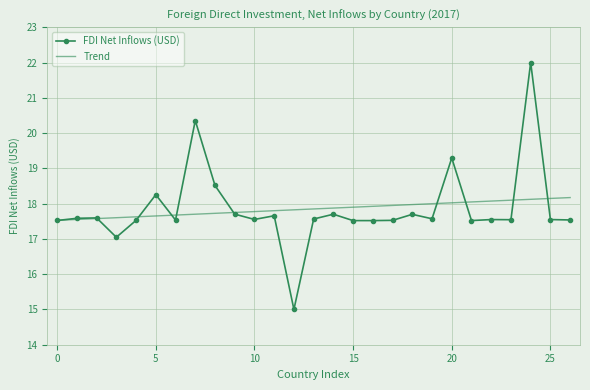

After their last crossing, which series has the higher values: FDI Net Inflows (USD) or Trend?

Trend